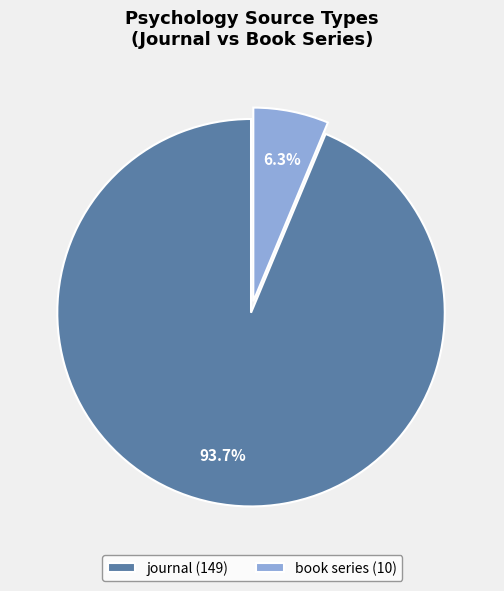

Between journal and book series, which is larger?

journal